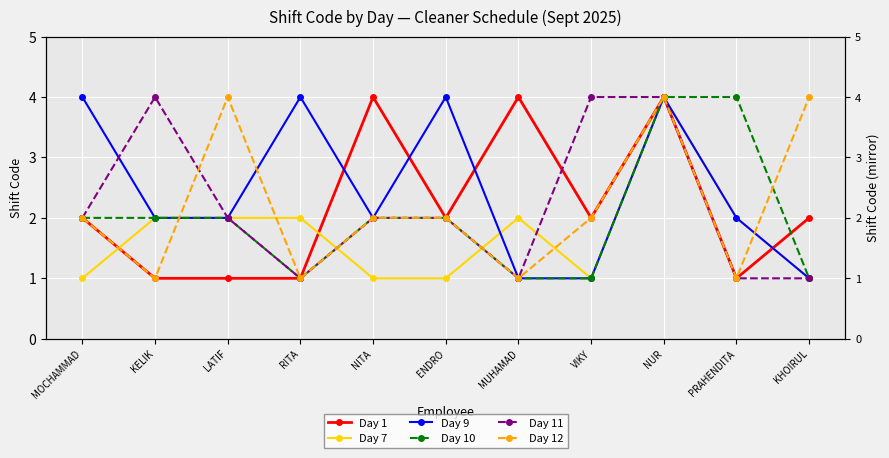

In Day 11, how many points are lower than both neighbors (excluding endpoints)?

2